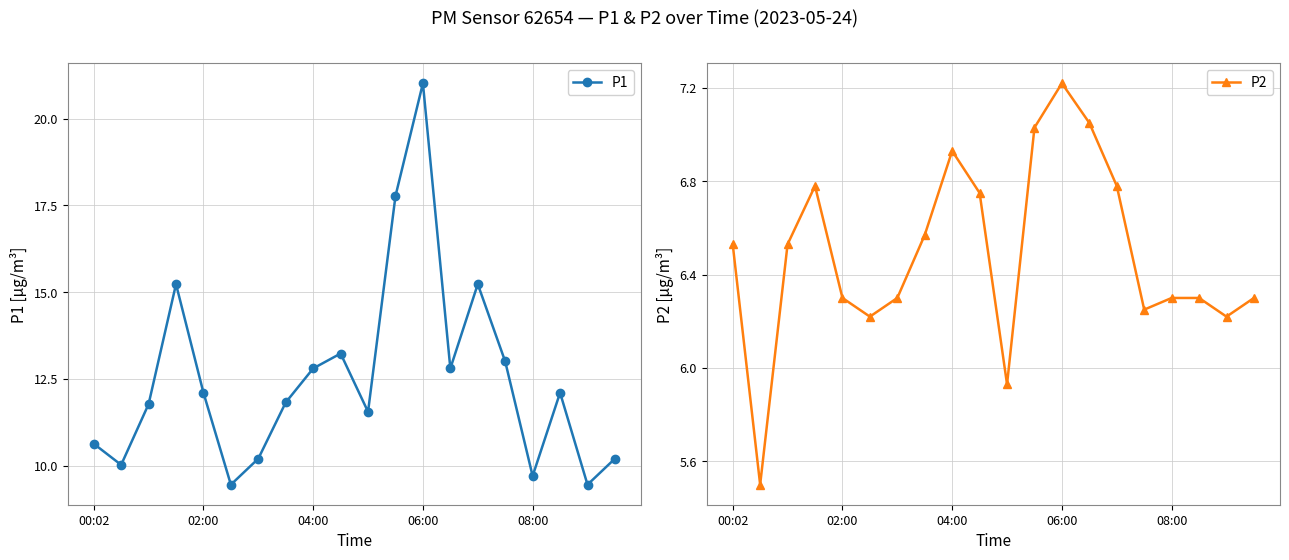

What is the label of the 1st point from the left?

00:02